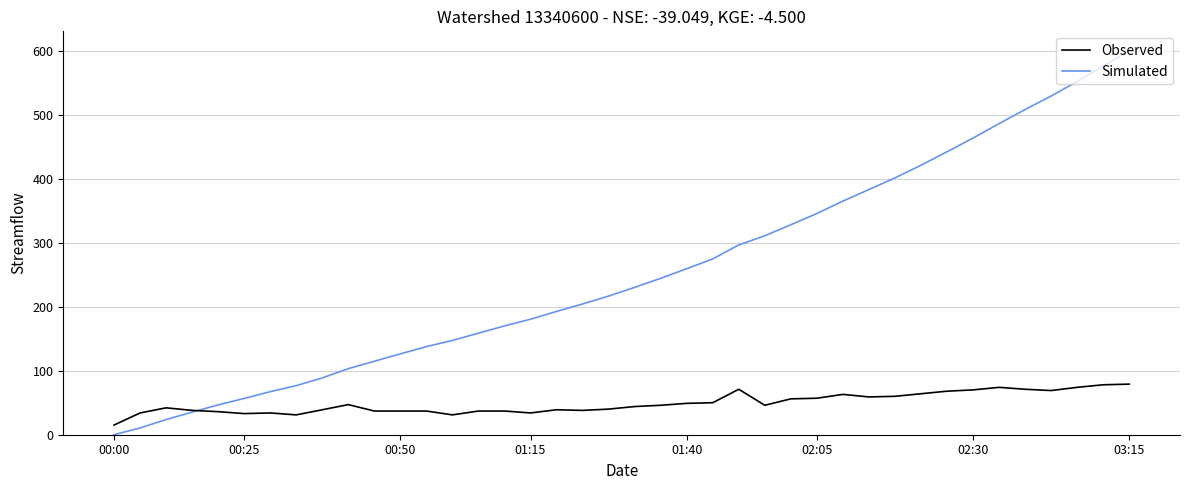

List the series in order of their overall mean, lowest first.

Observed, Simulated